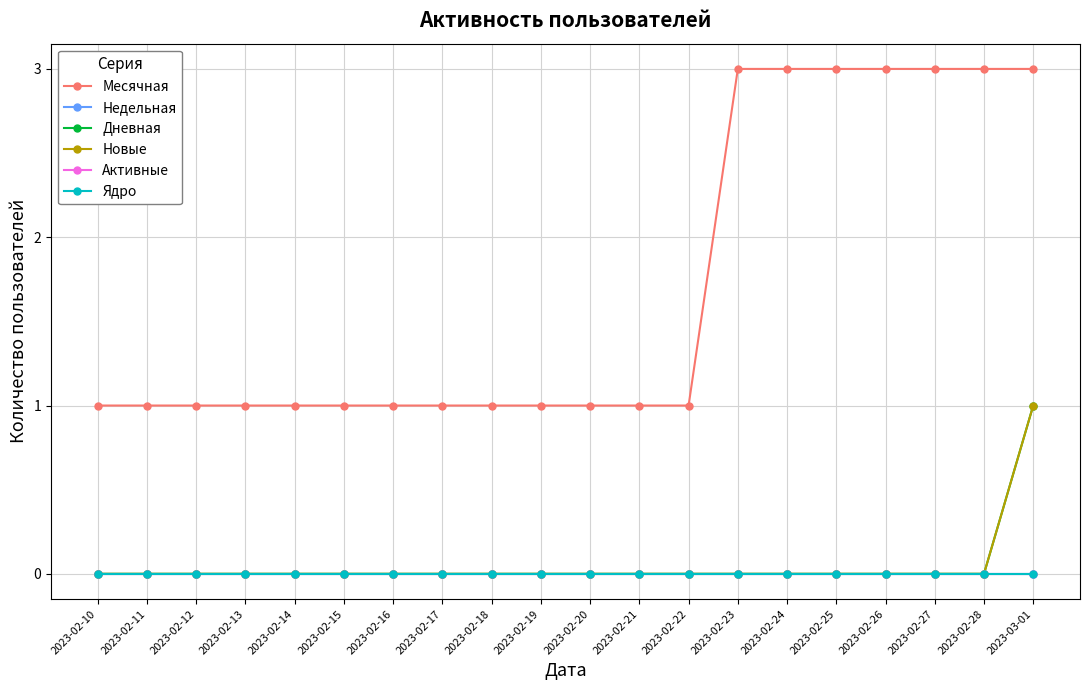

What is the maximum value for Дневная?

1